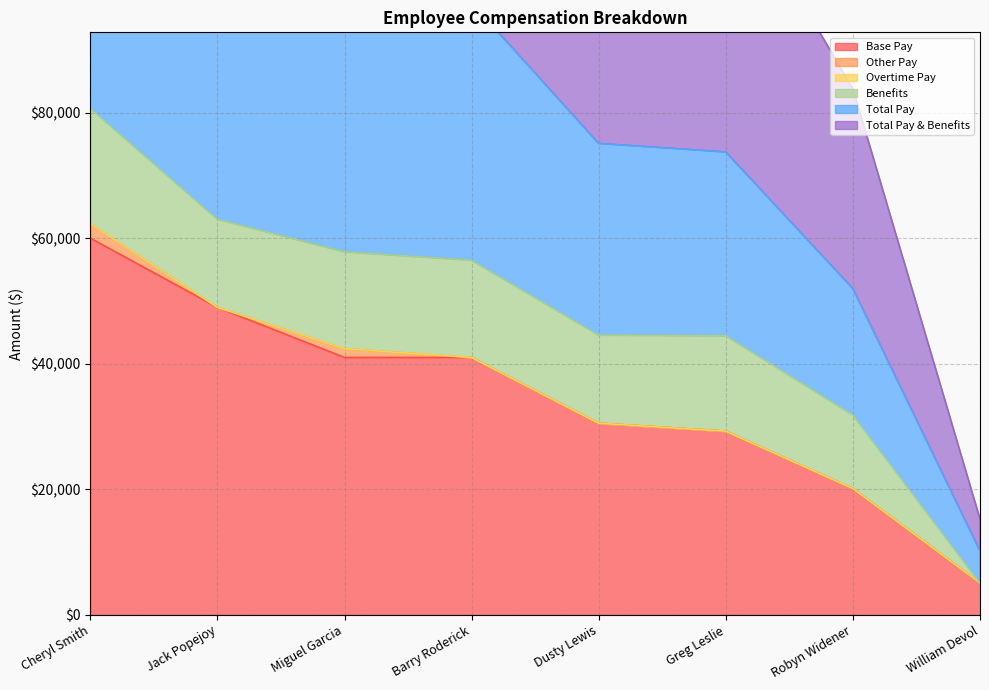

True or false: Total Pay and Total Pay & Benefits cross at least once.

False